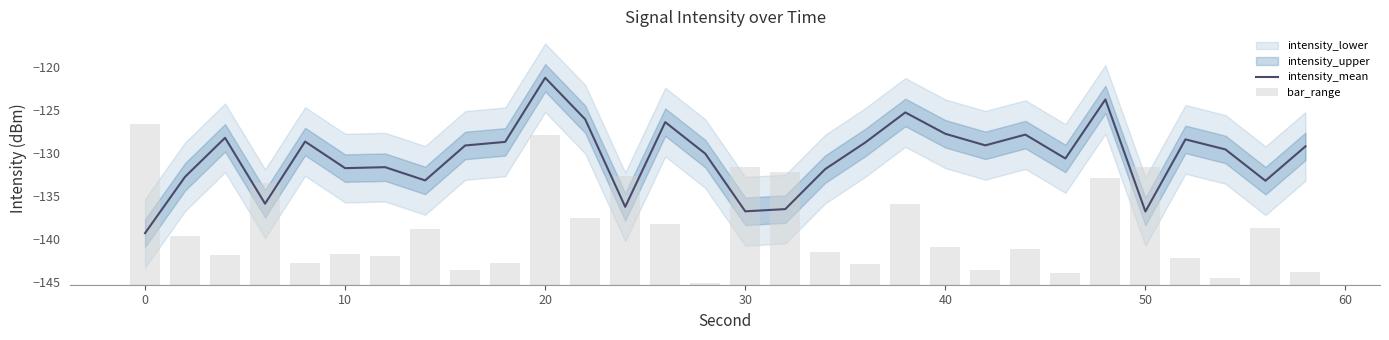

What is the sum of all bar_range values?

196.9